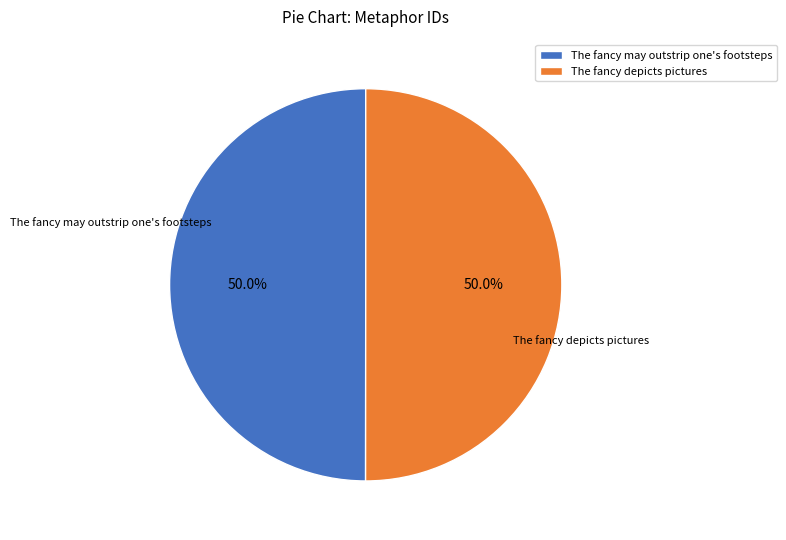

How many slices are in this pie chart?

2